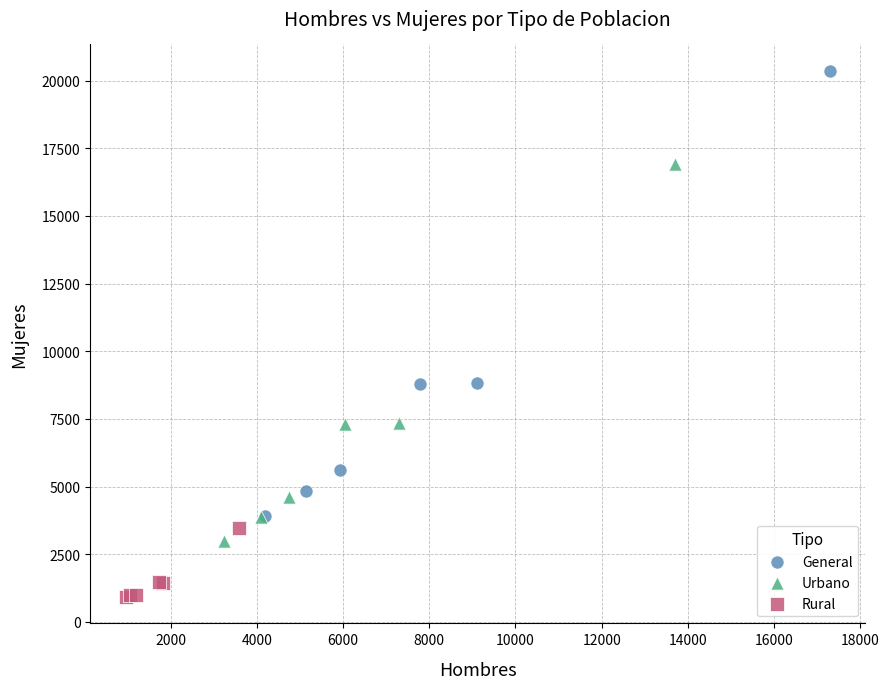

What are all the series names shown in the legend?

General, Urbano, Rural